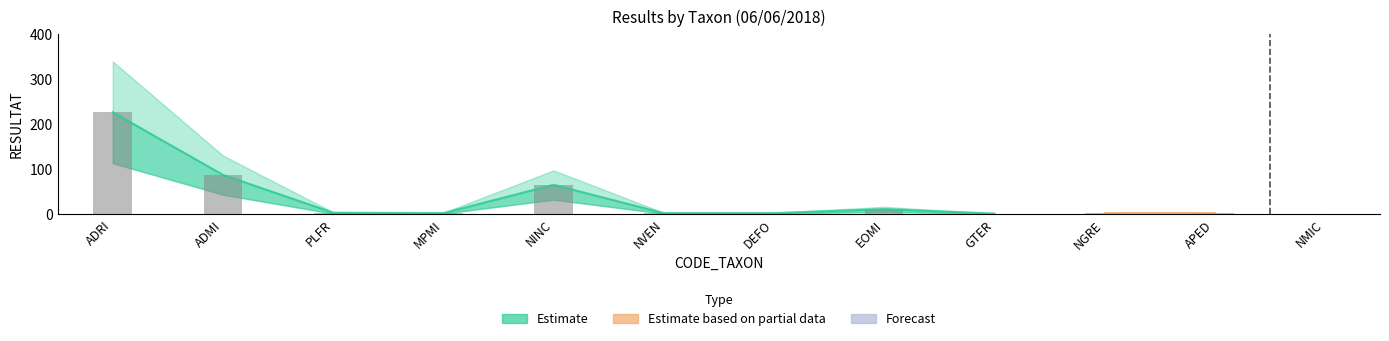

Which series has the largest range (max minus min)?

RESULTAT_upper